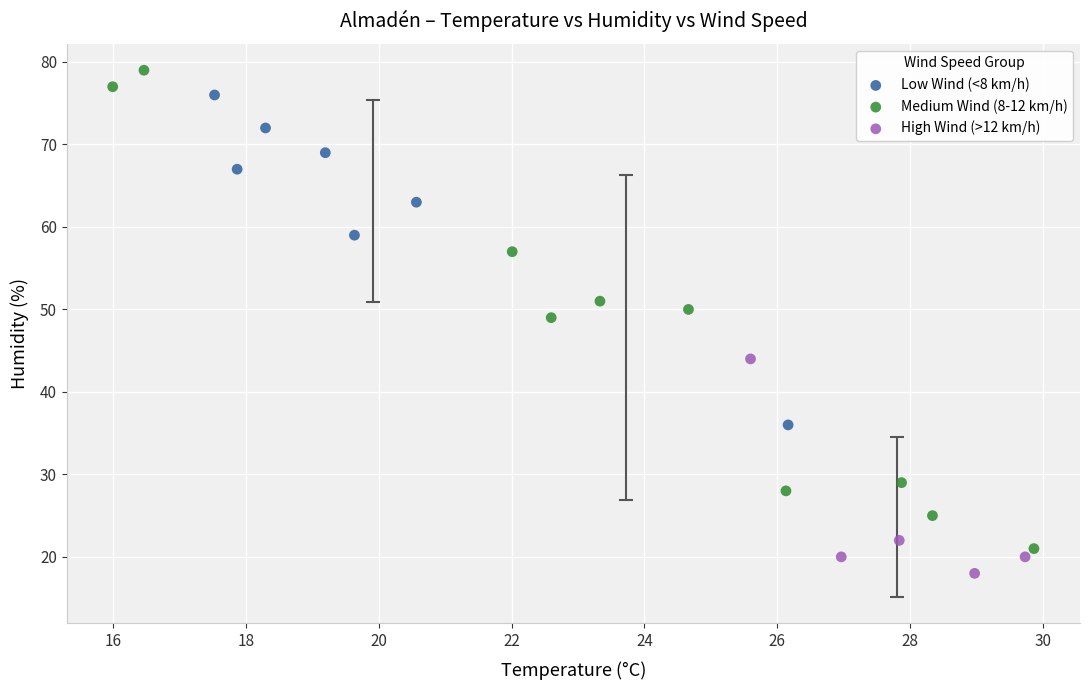

What are all the series names shown in the legend?

Low Wind (<8 km/h), Medium Wind (8-12 km/h), High Wind (>12 km/h)